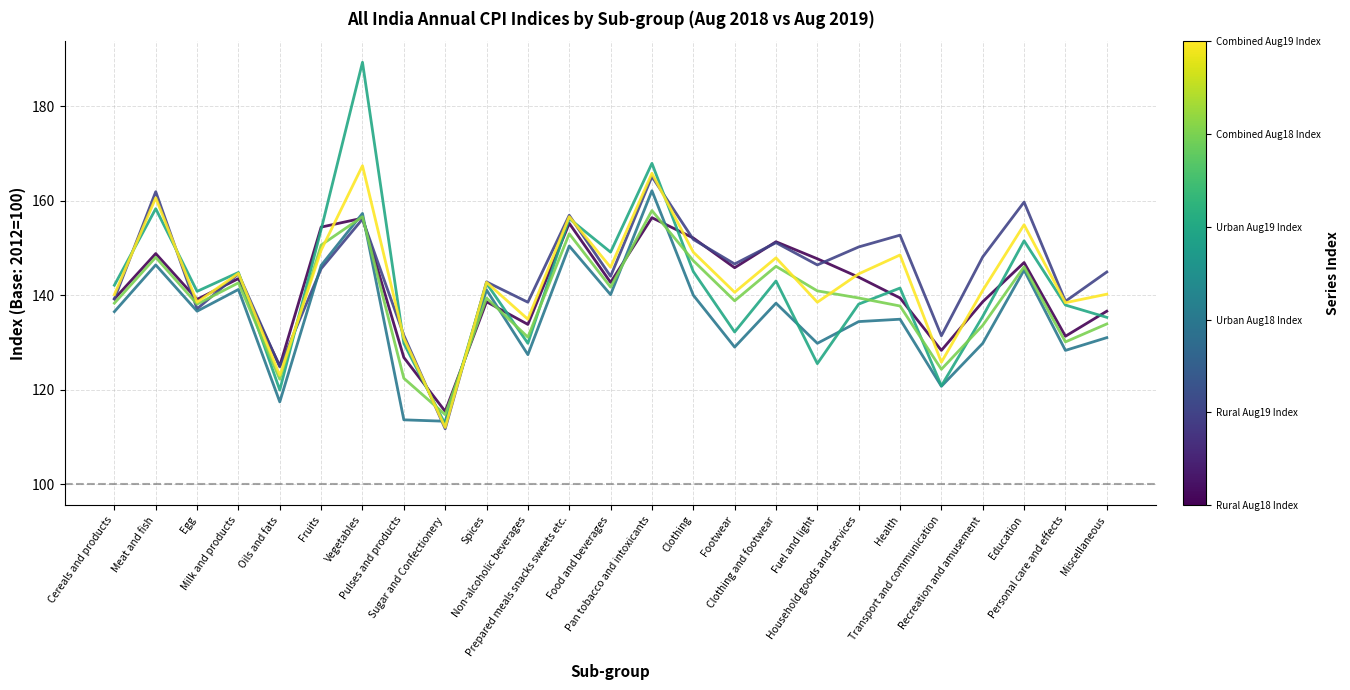

What is the maximum value shown in the chart?

189.3